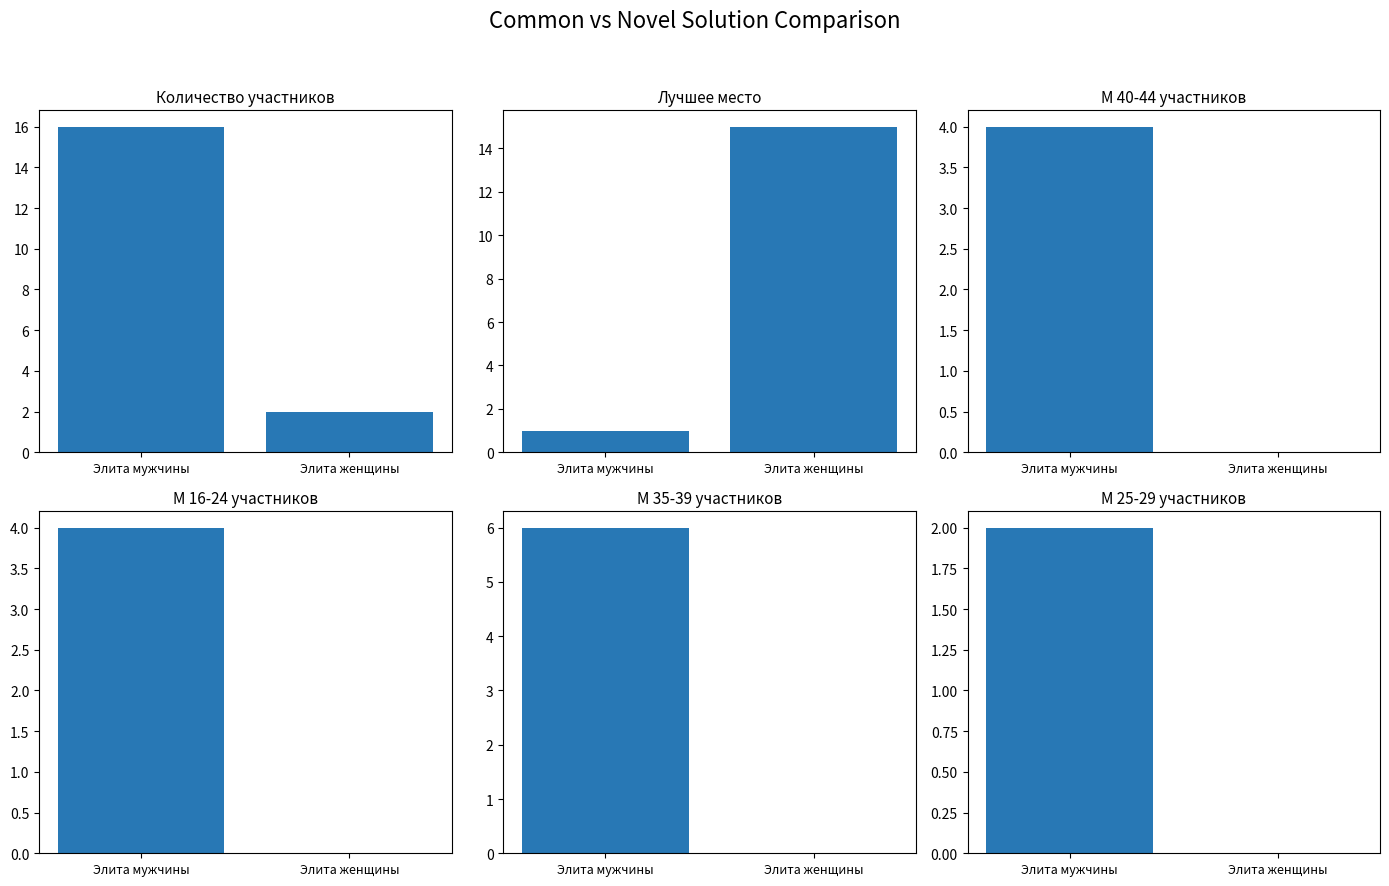

Reading left to right, list all the values displayed in this chart.

Количество участников: 16	2
Лучшее место: 1	15
М 40-44 участников: 4	0
М 16-24 участников: 4	0
М 35-39 участников: 6	0
М 25-29 участников: 2	0